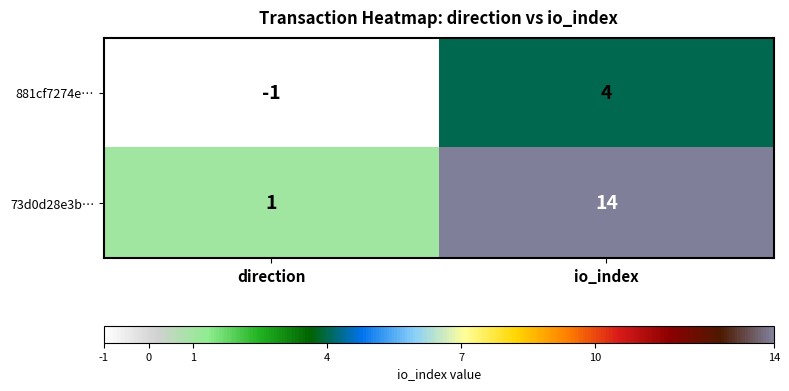

Reading left to right, what are all the values shown in this chart?

881cf7274e…: -1	4
73d0d28e3b…: 1	14